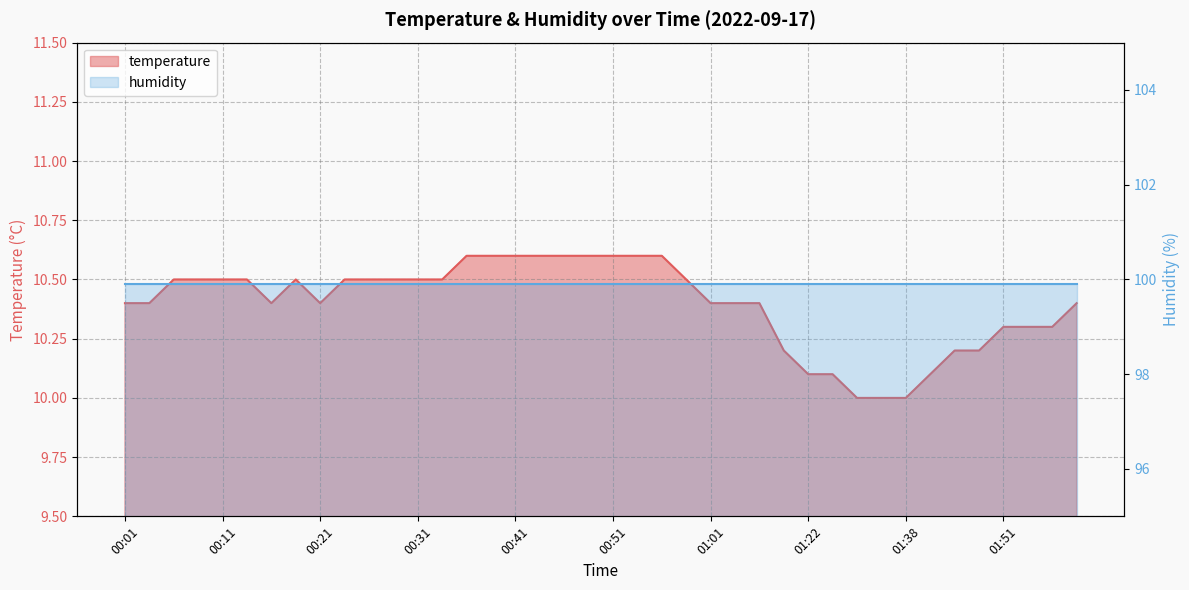

What is the average value?

10.4